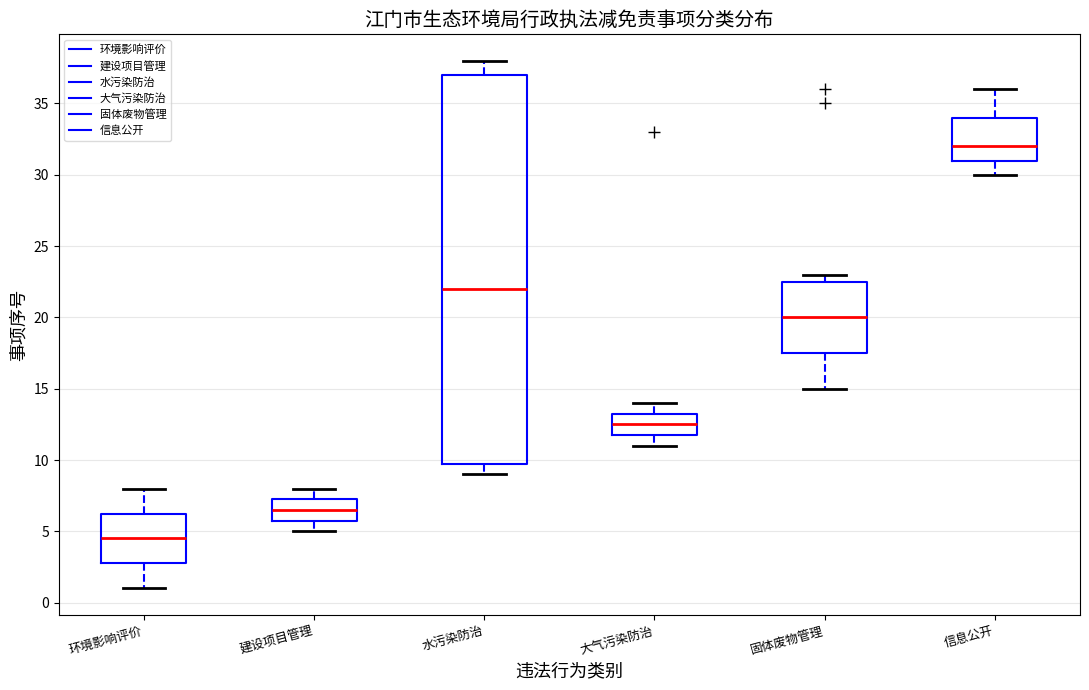

Where is the upper edge of the box for 环境影响评价 on the y-axis? The values are not printed on the chart, so give them approximately, as read against the axis.

6.5